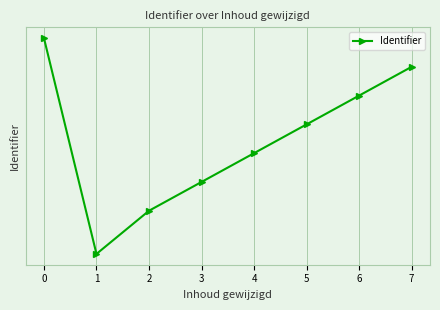

What value does the data have at 5?

353380